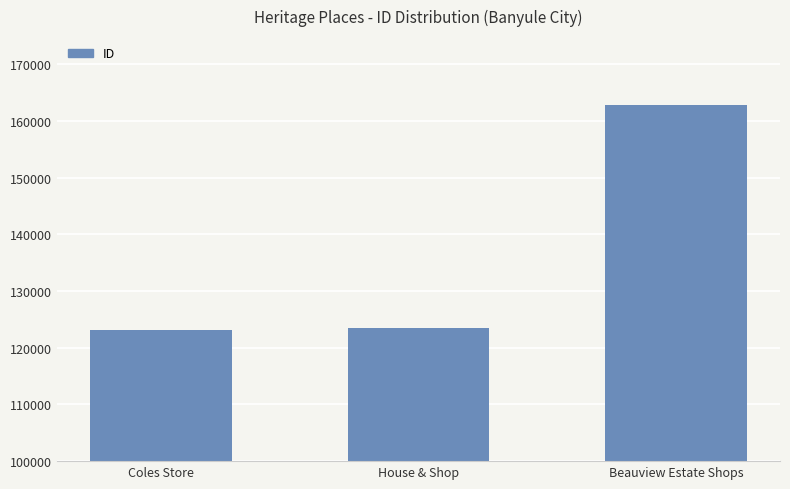

How many bars are there in total?

3